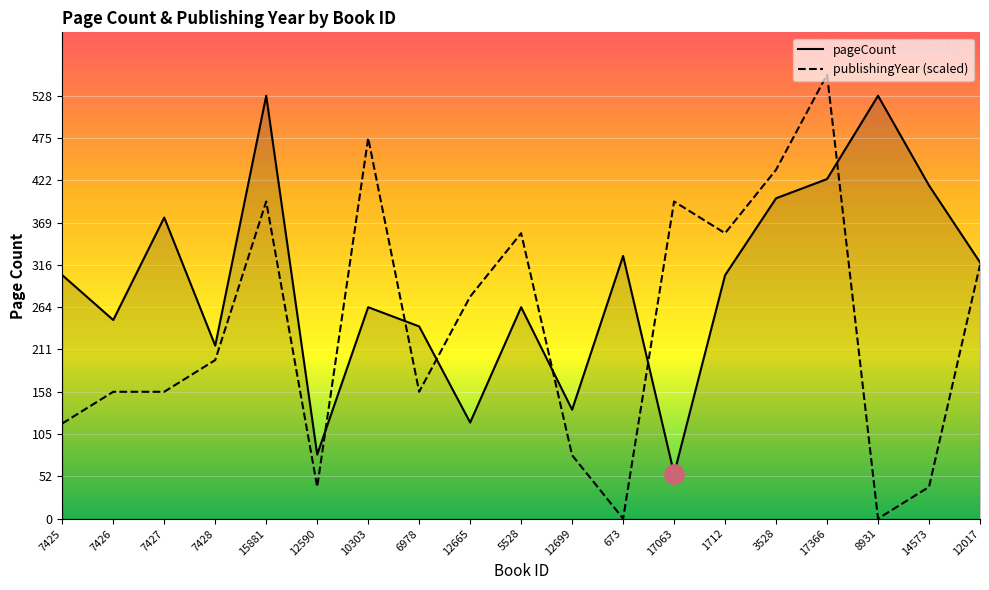

What is the label of the 9th point from the left?

12665